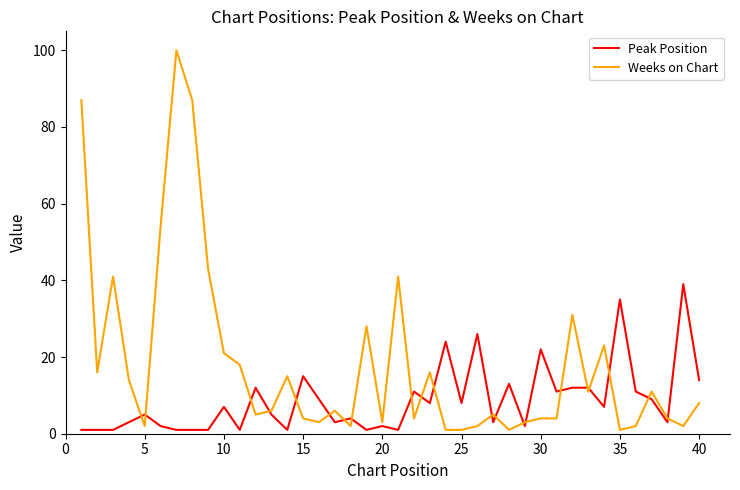

Does the chart display data point markers on the line(s)?

No